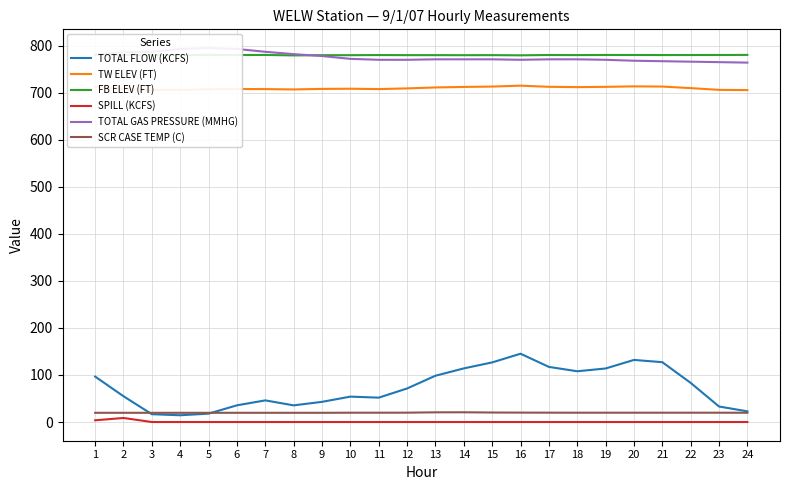

Rank the categories by TW ELEV (FT) value from lowest to highest.

24, 4, 3, 23, 8, 5, 7, 11, 6, 9, 2, 10, 12, 22, 13, 18, 1, 14, 19, 17, 15, 21, 20, 16